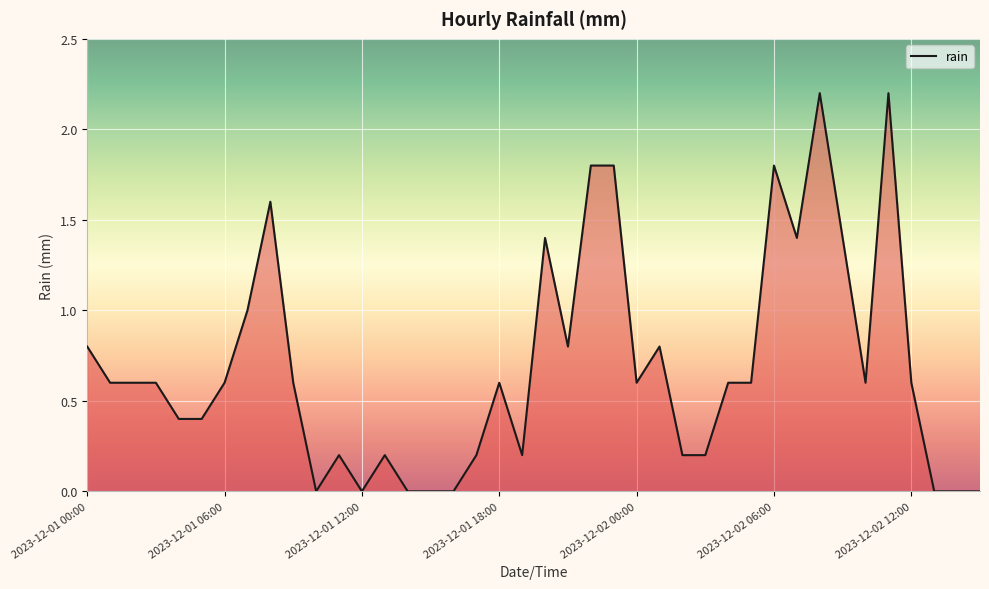

What is the maximum value shown in the chart?

2.2